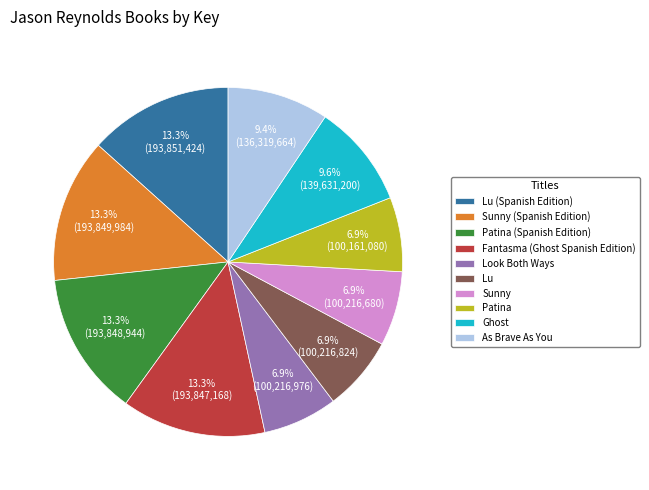

To the nearest percent, what percentage of the pie is Sunny?

7%